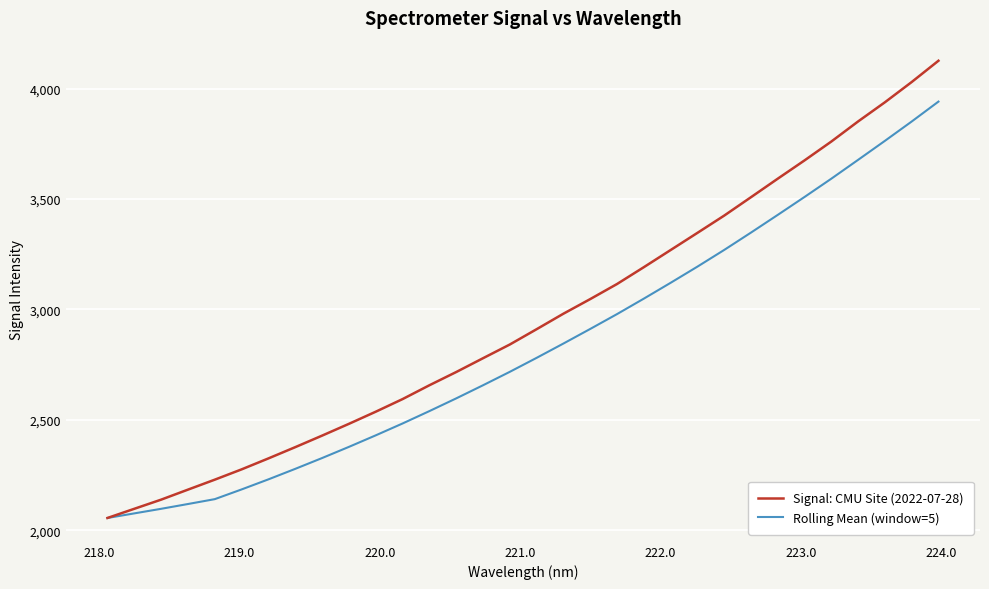

What is the highest value of the Rolling Mean (window=5) series?

3940.9